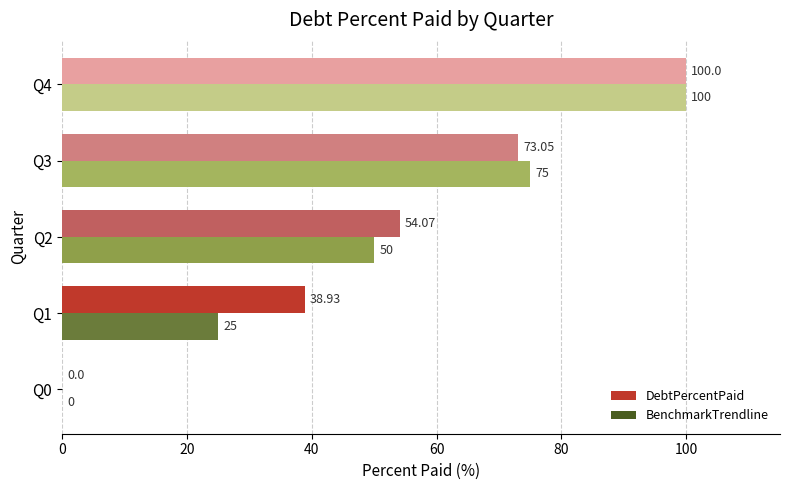

At which category is the sum across all series the highest?

Q4